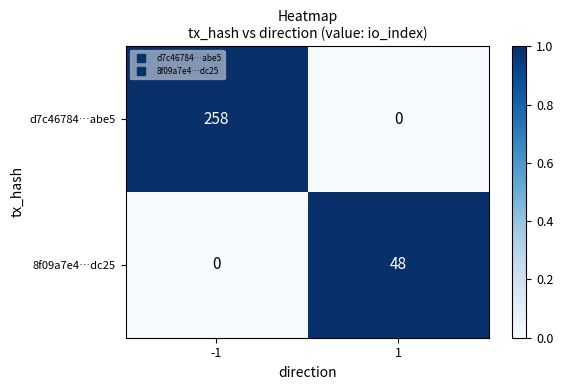

What is the greatest value displayed?

258